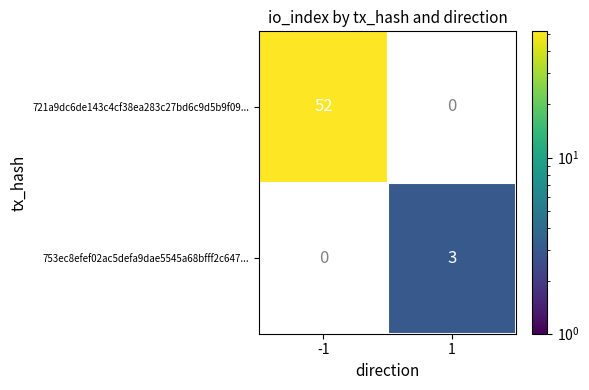

True or false: 721a9dc6de143c4cf38ea283c27bd6c9d5b9f09... has a value of 70 at -1.

False